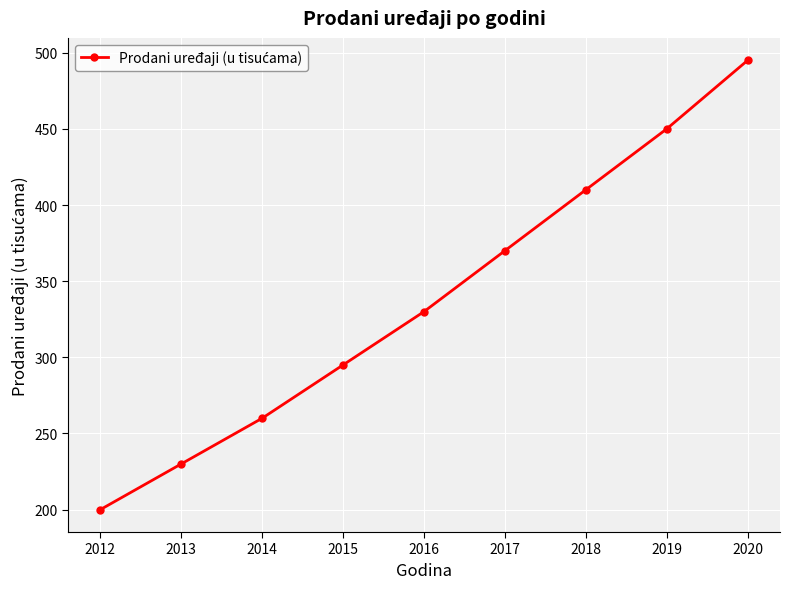

What is the value of the 9th point from the left?

495